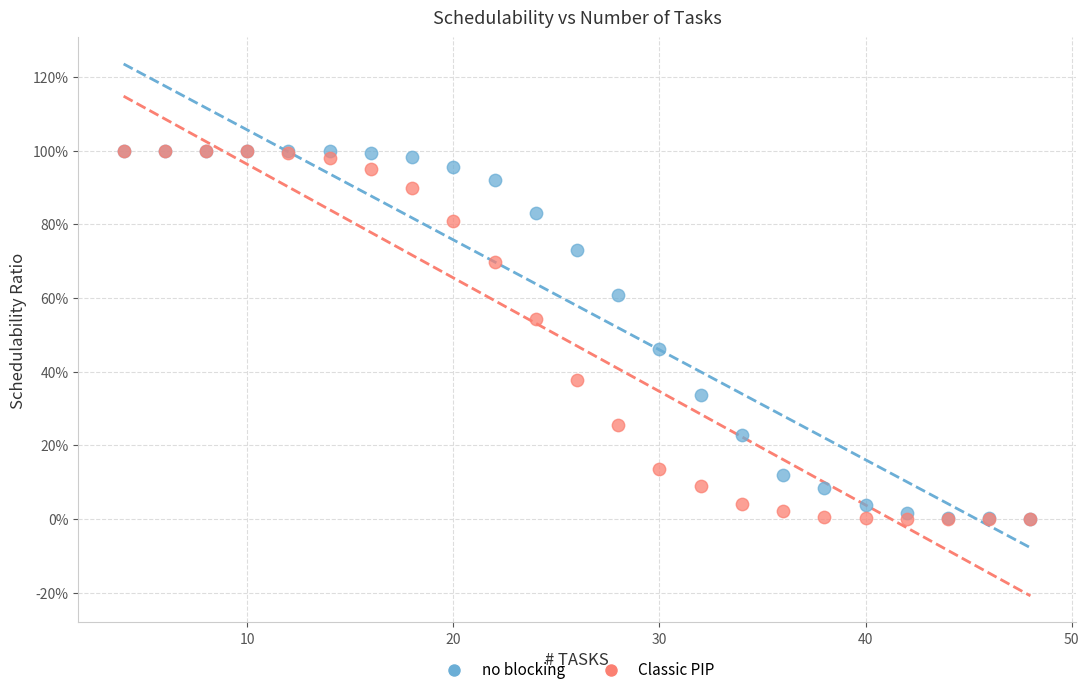

What are all the series names shown in the legend?

no blocking, Classic PIP